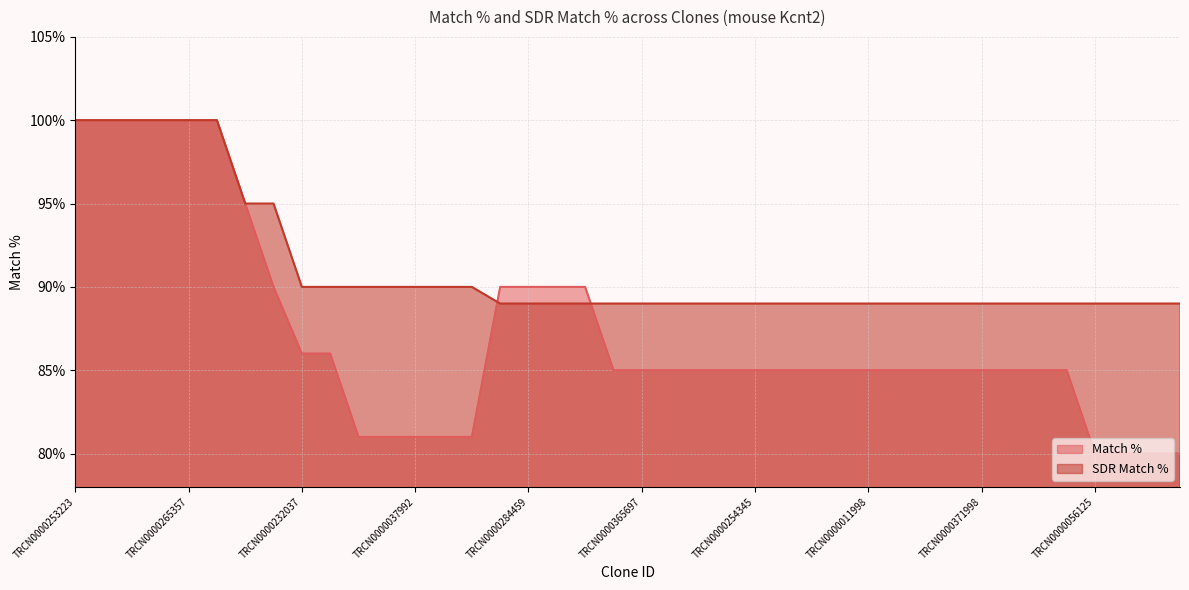

Reading right to left, what are all the values shown in this chart?

Match %: 80	80	80	80	85	85	85	85	85	85	85	85	85	85	85	85	85	85	85	85	85	90	90	90	90	81	81	81	81	81	86	86	90	95	100	100	100	100	100	100
SDR Match %: 89	89	89	89	89	89	89	89	89	89	89	89	89	89	89	89	89	89	89	89	89	89	89	89	89	90	90	90	90	90	90	90	95	95	100	100	100	100	100	100